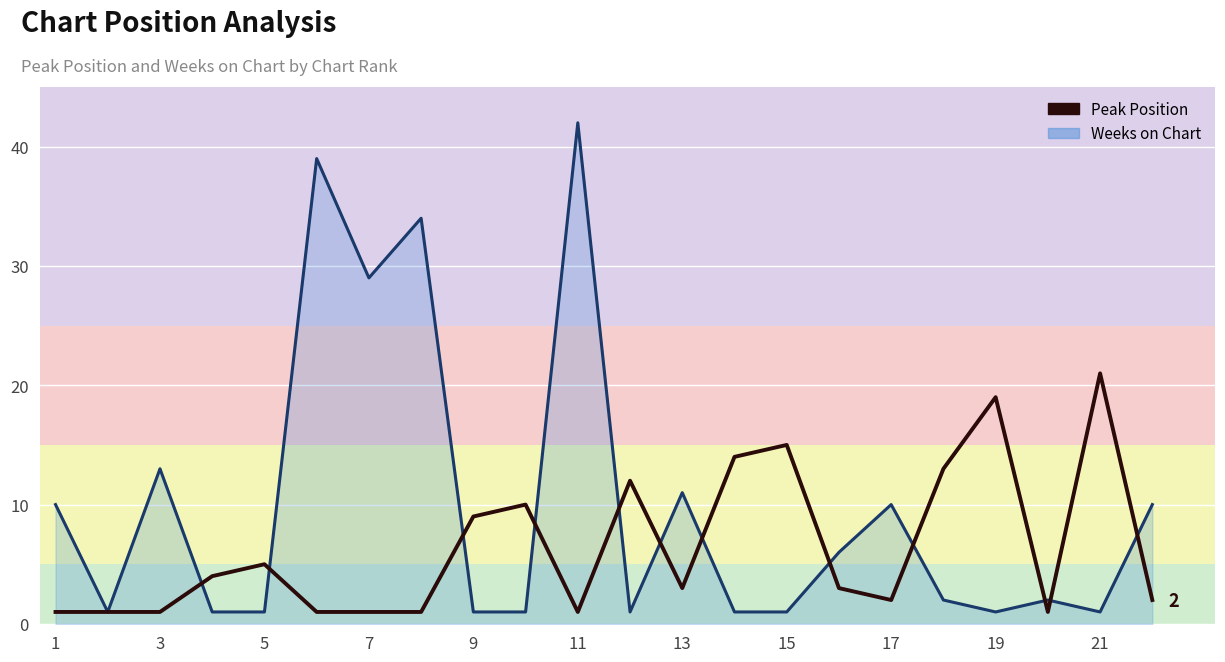

What is the lowest value of the Weeks on Chart series?

1